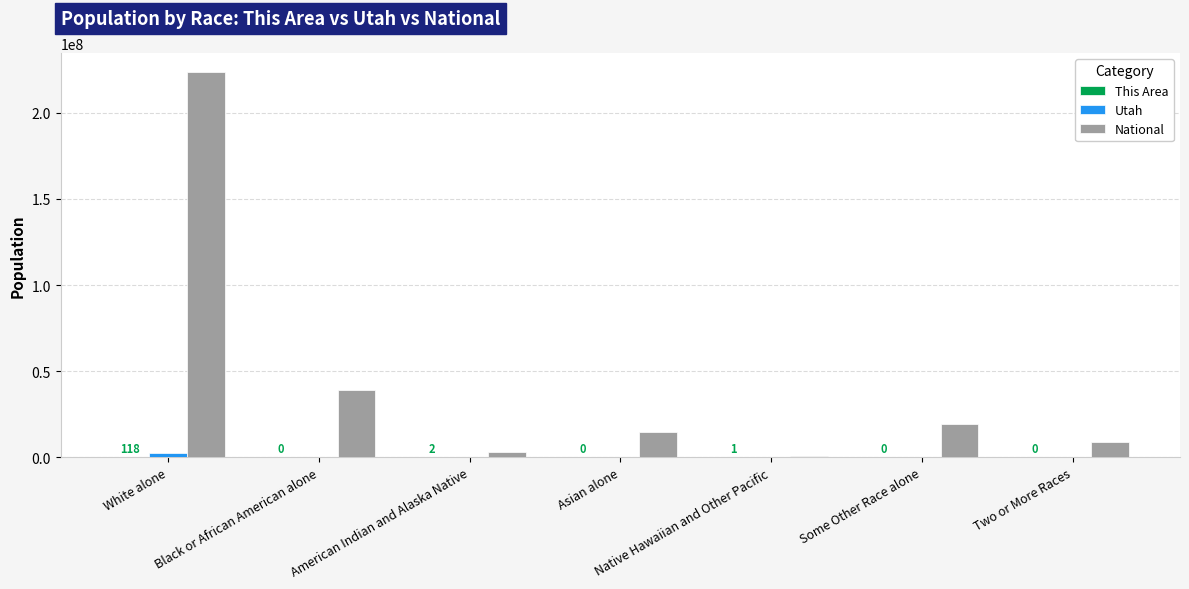

Is it true that National equals 19107368 at Some Other Race alone?

True